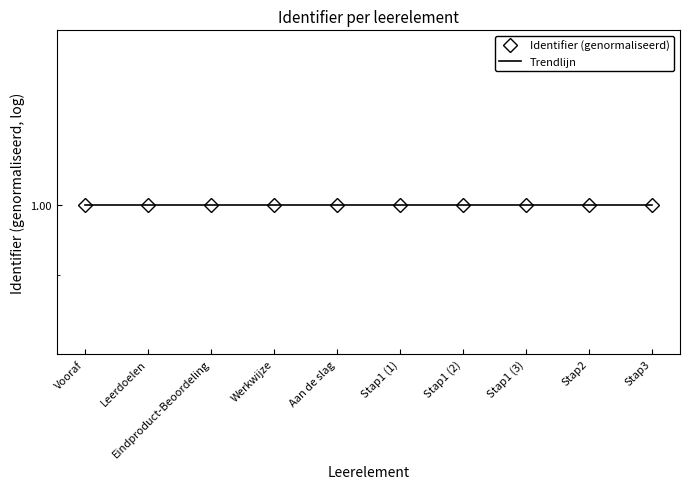

What position from the left is Stap1 (3)?

8